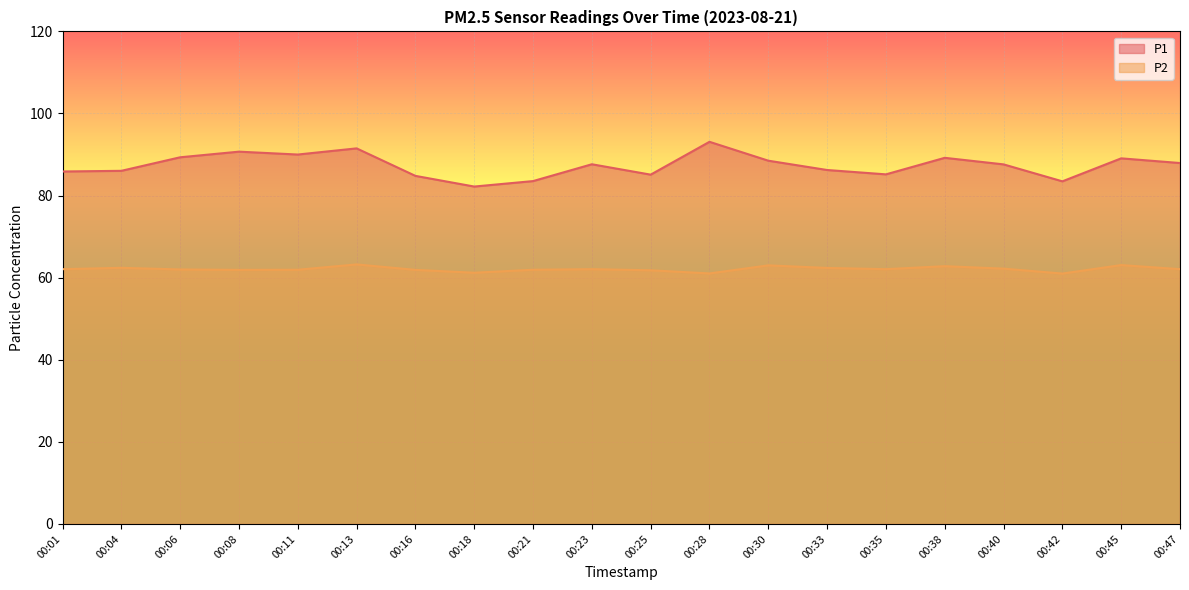

Which series has the largest total across all categories?

P1